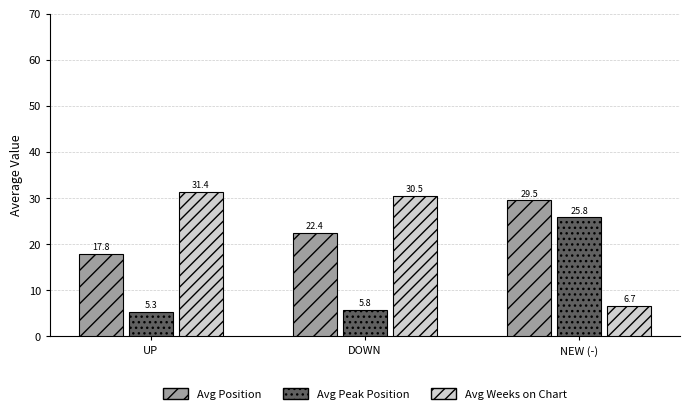

What are all the series names shown in the legend?

Avg Position, Avg Peak Position, Avg Weeks on Chart